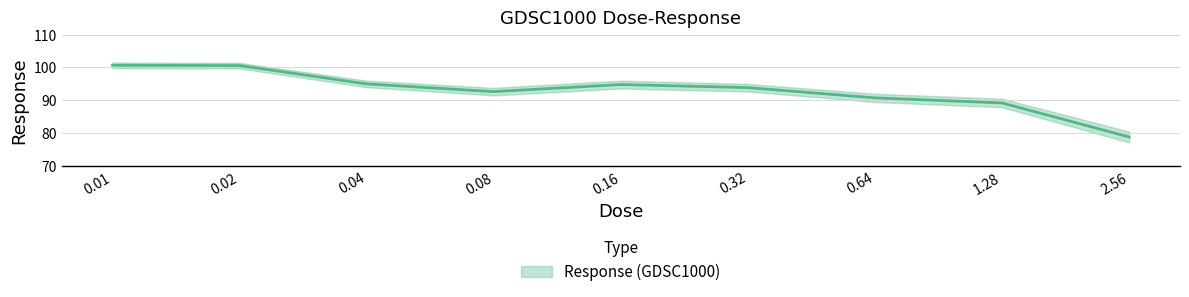

Where is the first local maximum?

0.16